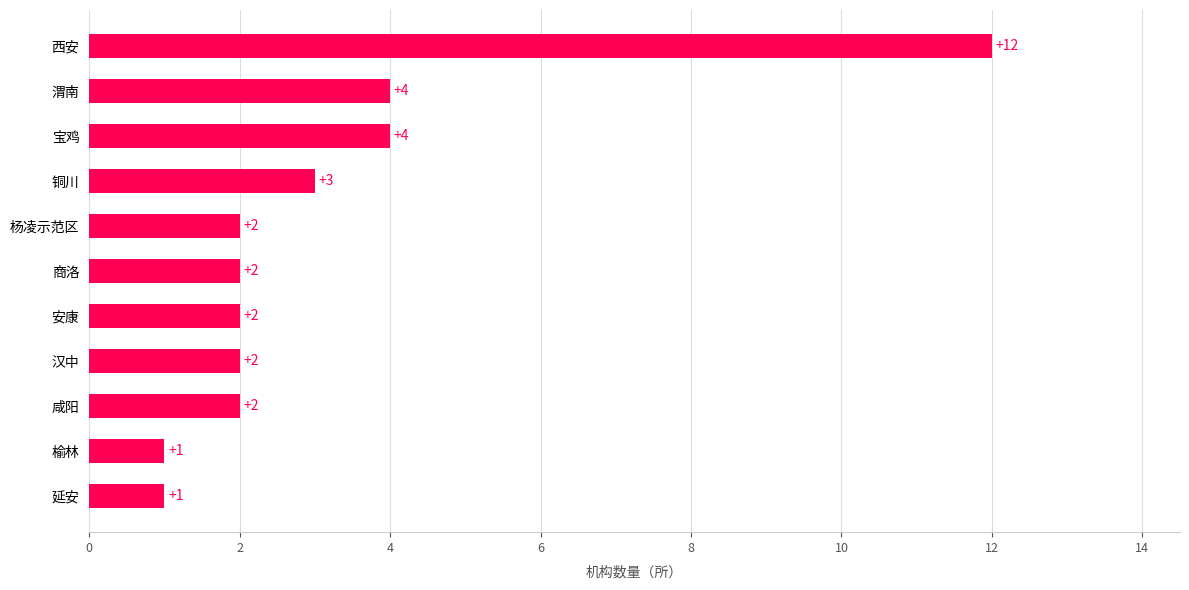

Which label corresponds to the largest value in the chart?

西安